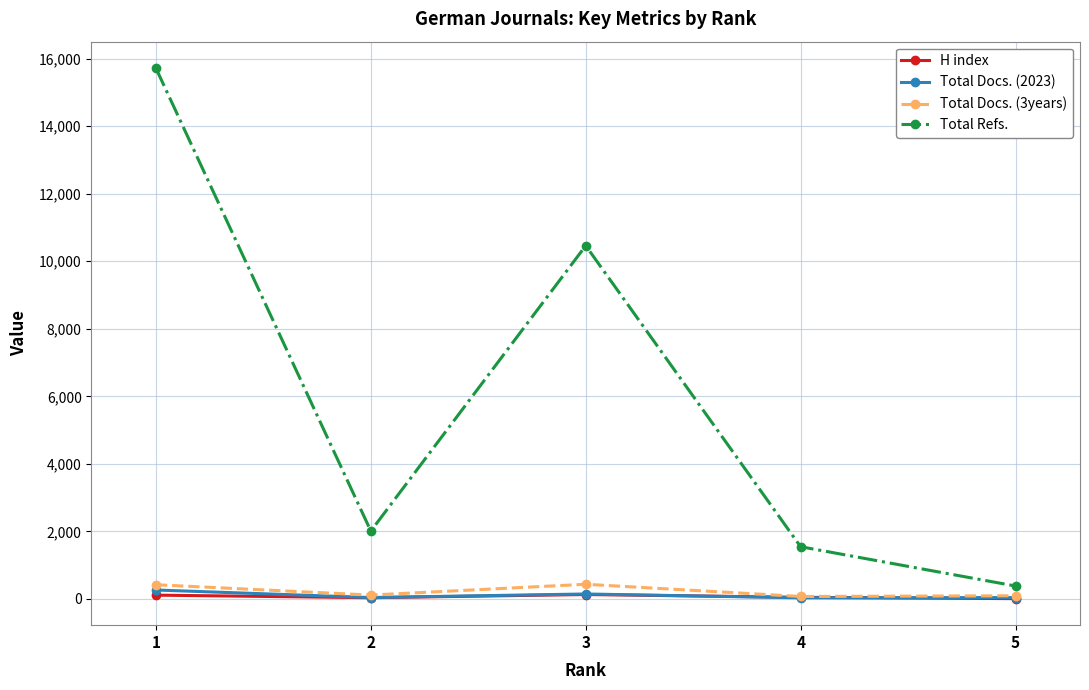

Which series has the largest total across all categories?

Total Refs.